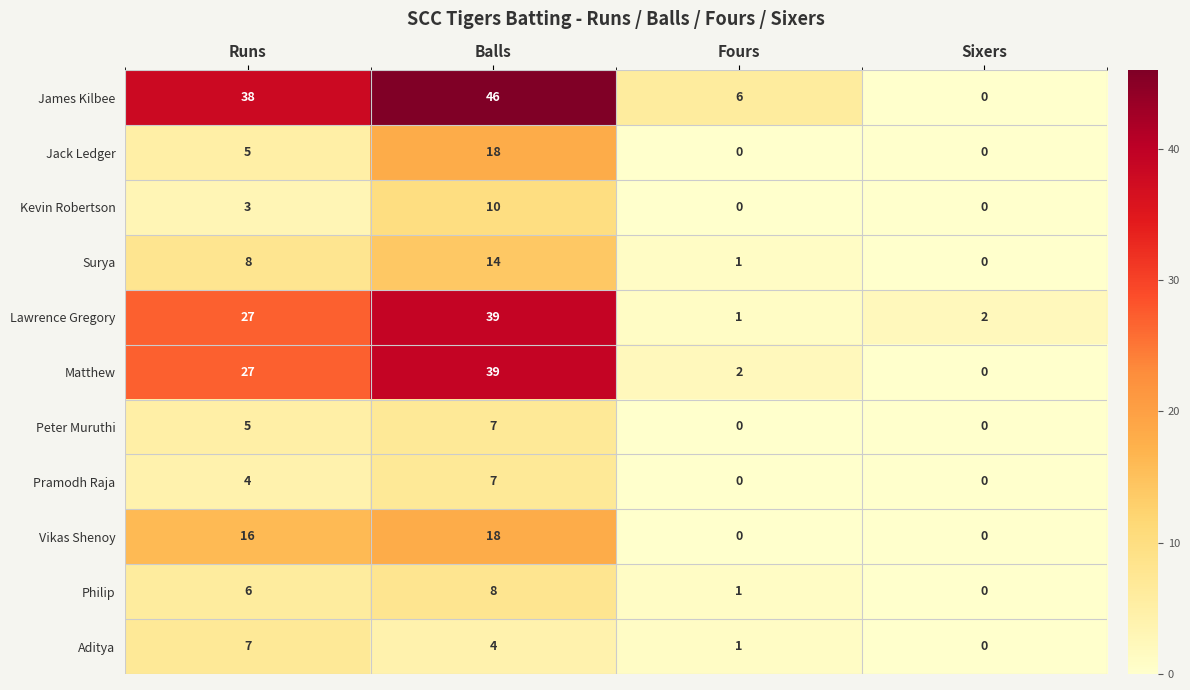

Between Fours and Sixers, which series saw the biggest shift?

James Kilbee